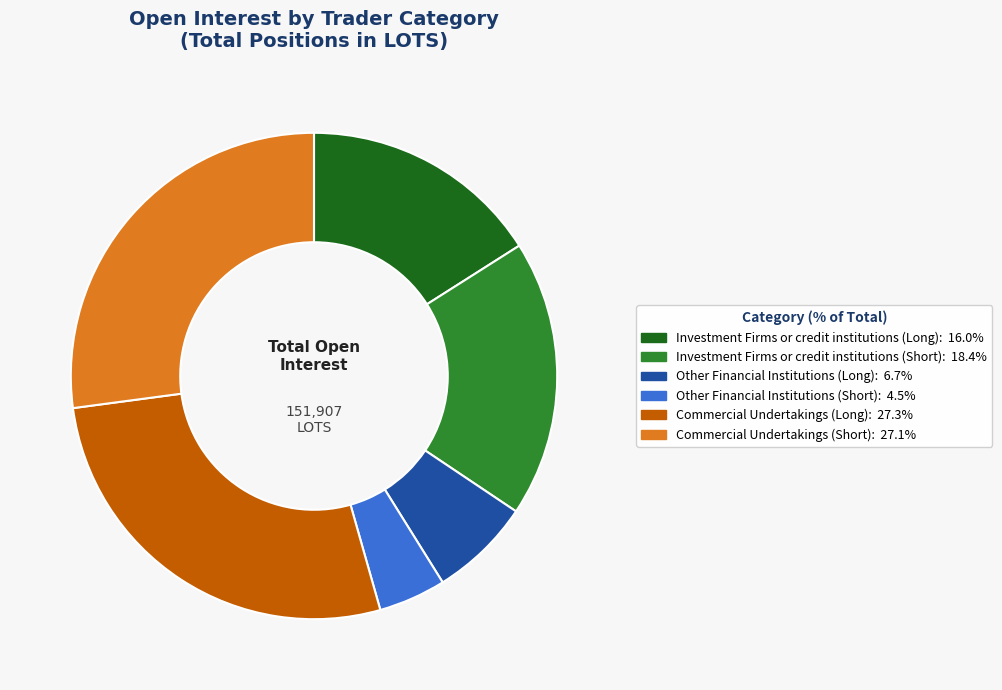

Between Commercial Undertakings (Short) and Investment Firms or credit institutions (Long), which is larger?

Commercial Undertakings (Short)